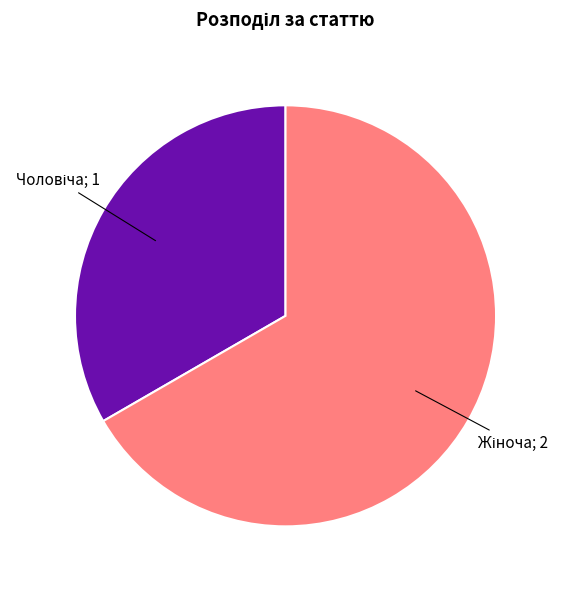

Does any single category account for the majority?

Yes